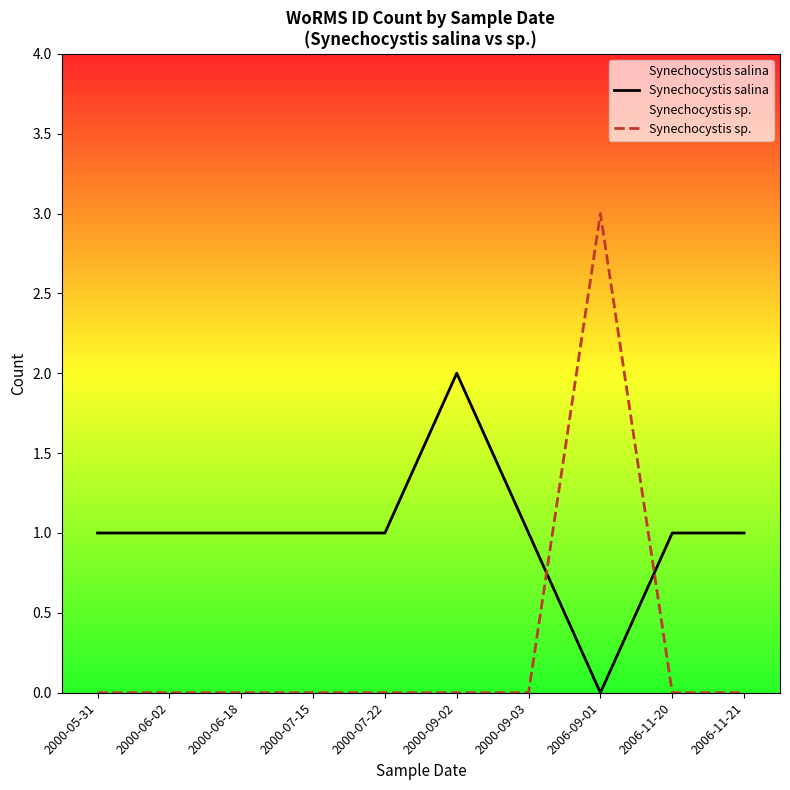

What is the sum of the Synechocystis salina values at 2000-09-02 and 2006-11-20?

3